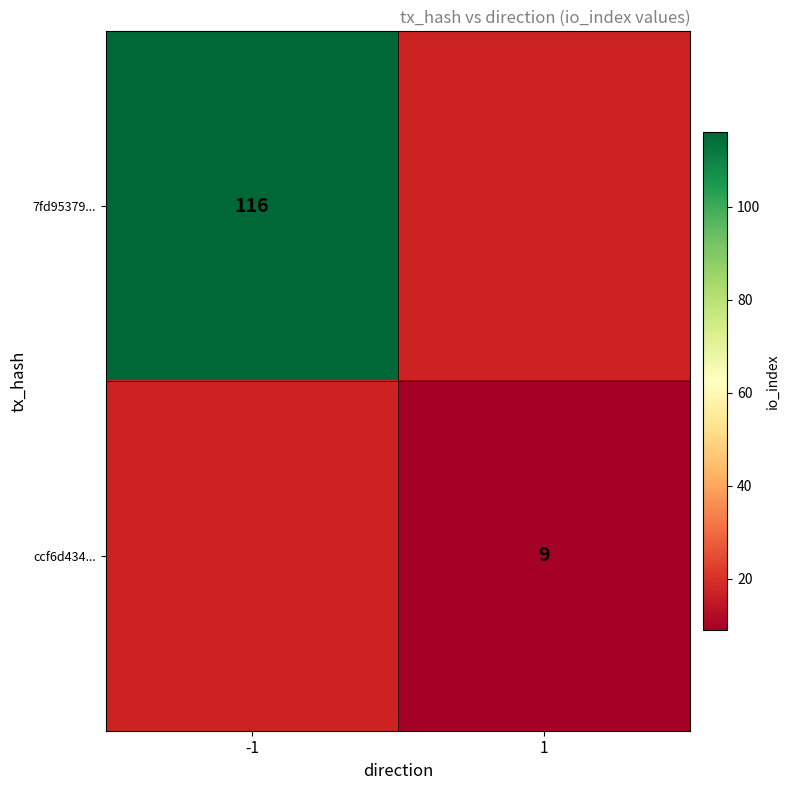

Is it true that 7fd95379... equals 193 at -1?

False